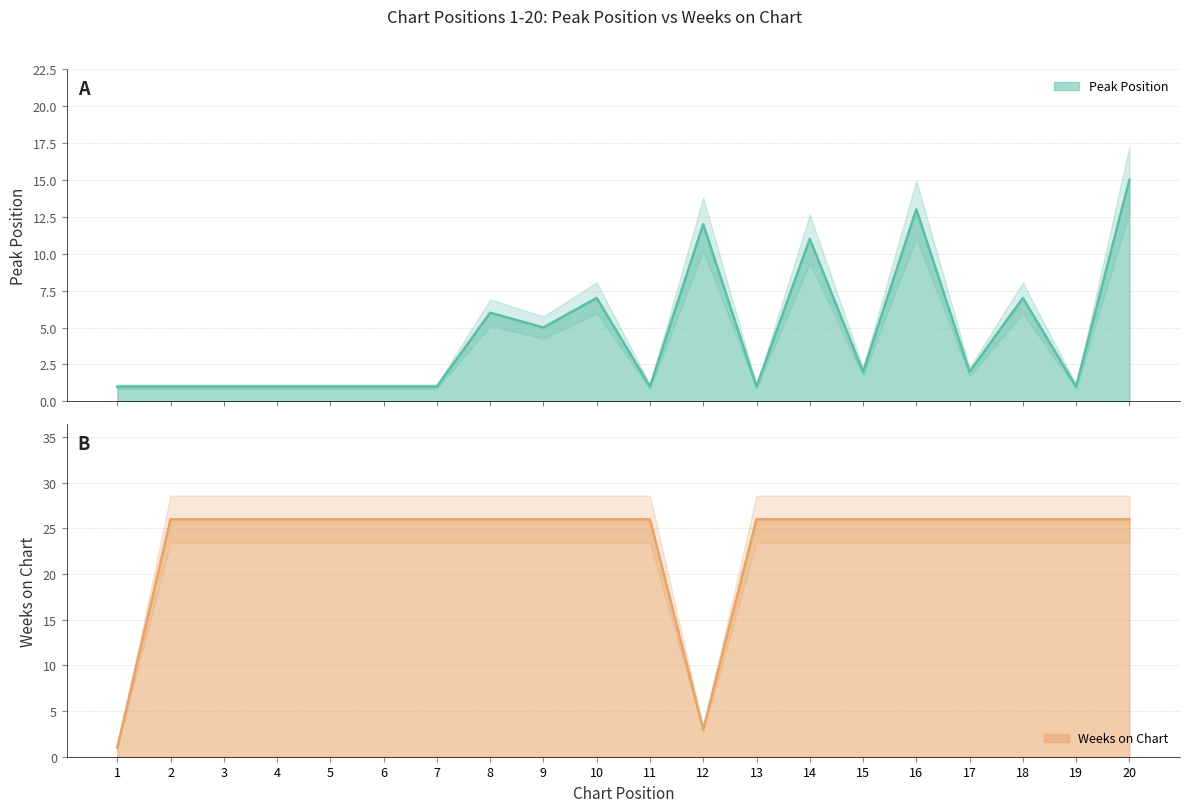

What is the smallest value displayed?

1